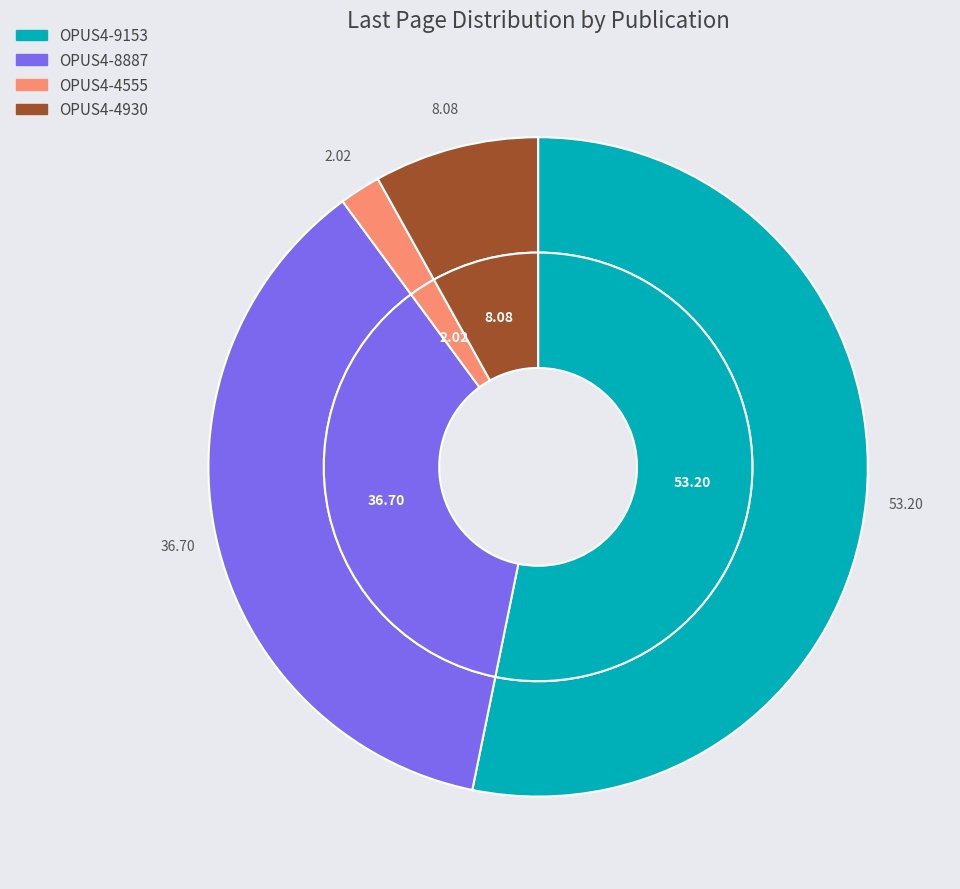

Which has a higher value, OPUS4-4930 or OPUS4-4555?

OPUS4-4930